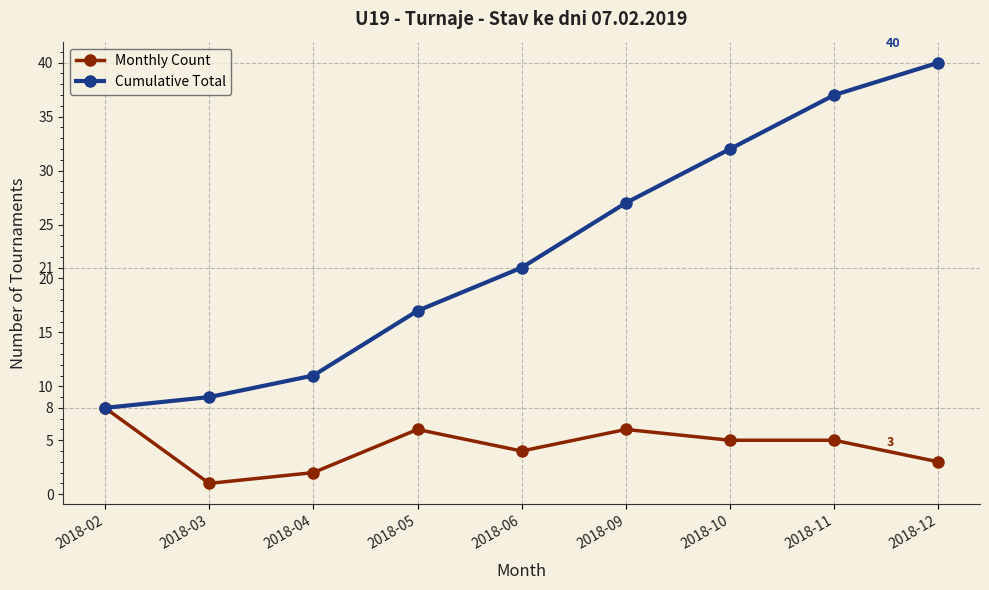

At which category is the sum across all series the highest?

2018-12